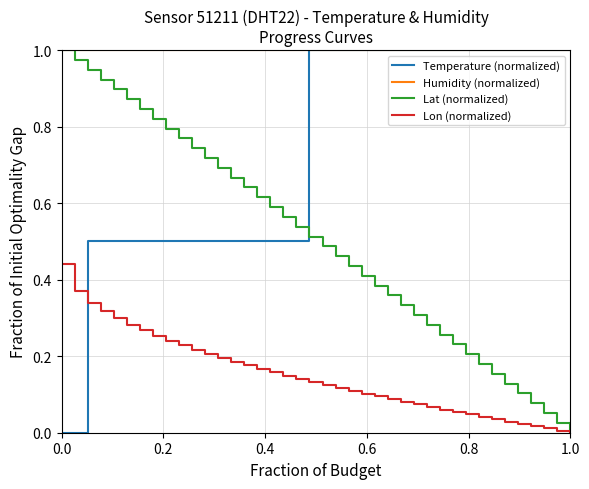

True or false: Humidity (normalized) and Lon (normalized) intersect in this chart.

False